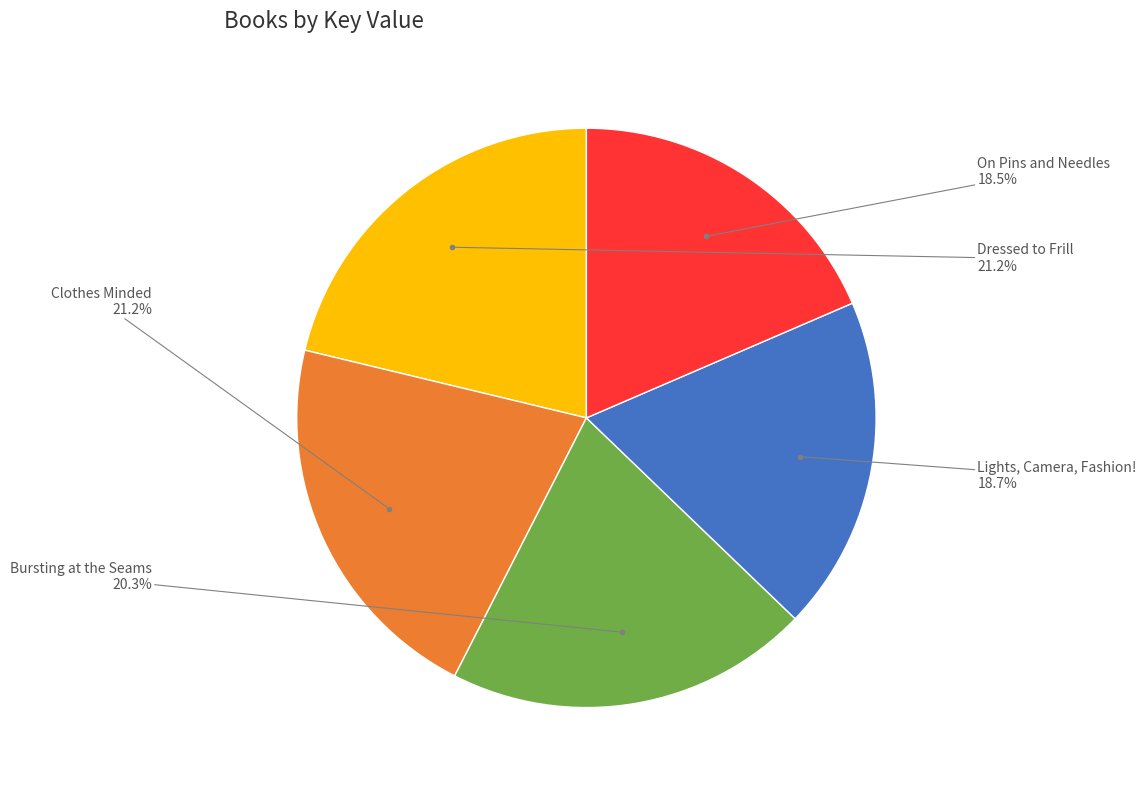

Is there any slice that represents more than half of the pie?

No